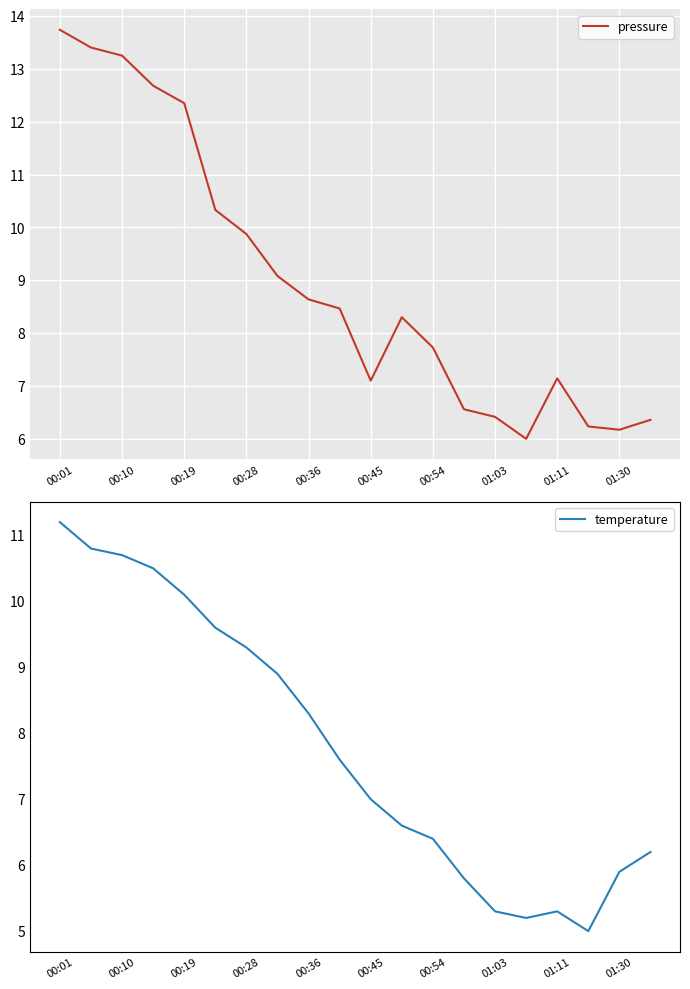

At which label is temperature closest to 8?

00:36